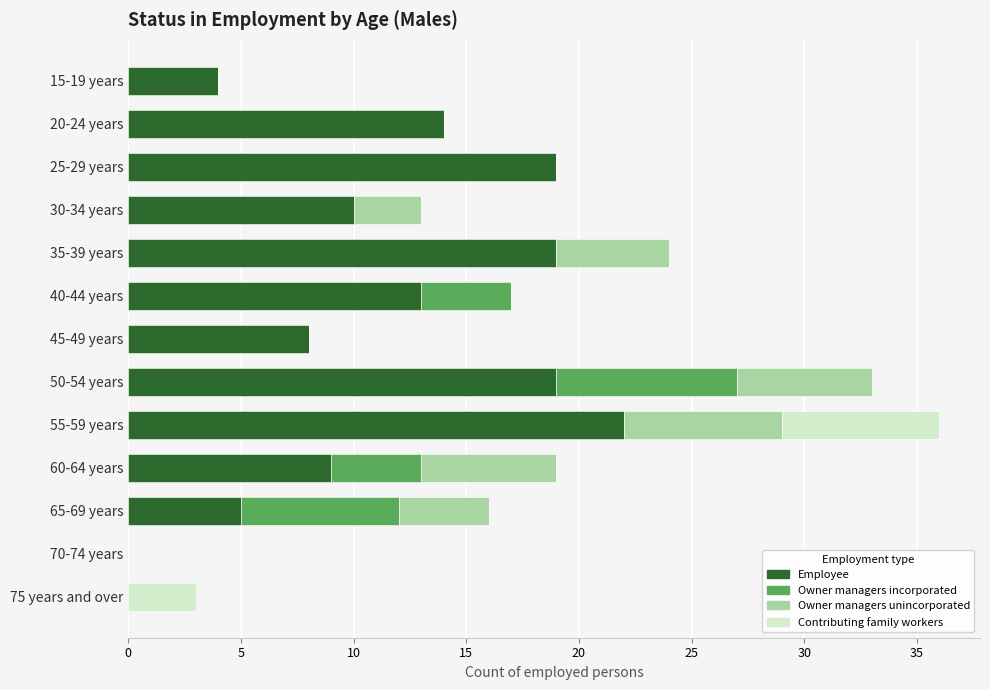

At which label is Employee closest to 11?

30-34 years